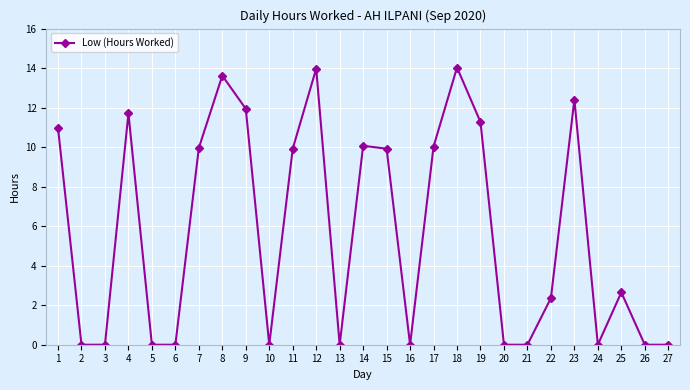

Does the chart display data point markers on the line(s)?

Yes